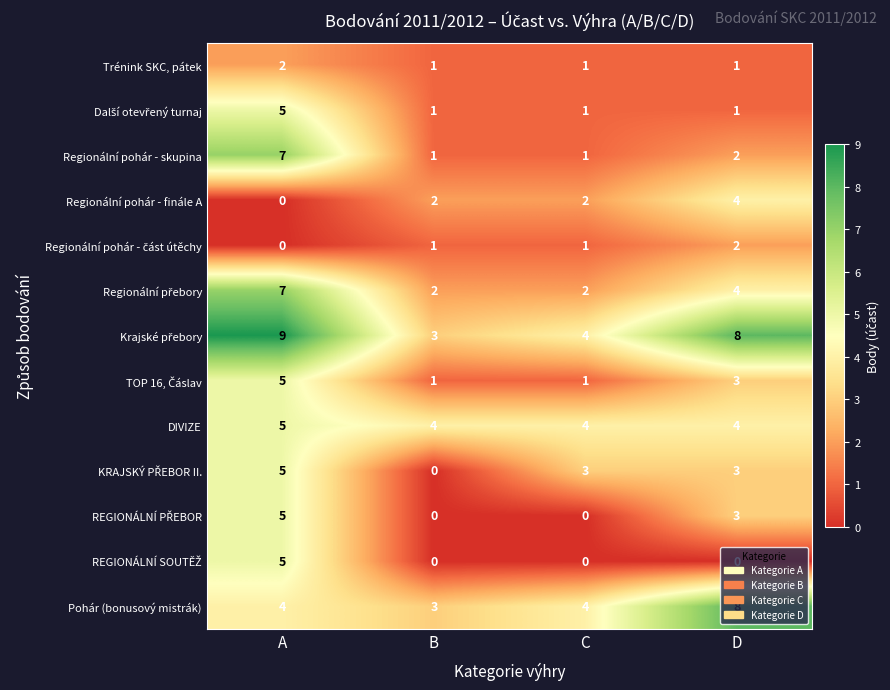

How many categories are shown in the chart?

4